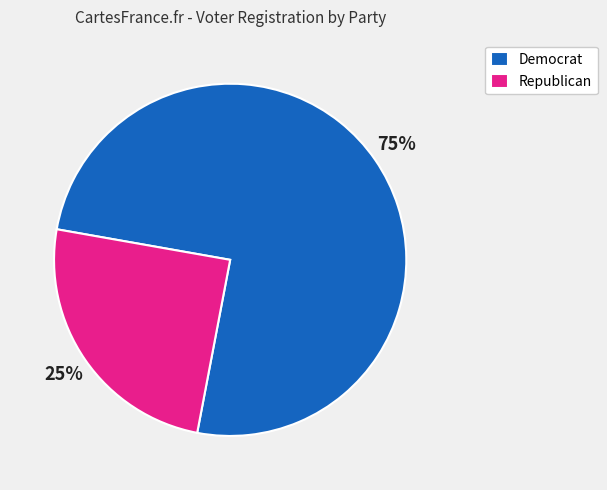

True or false: Democrat accounts for 75% of the total.

True